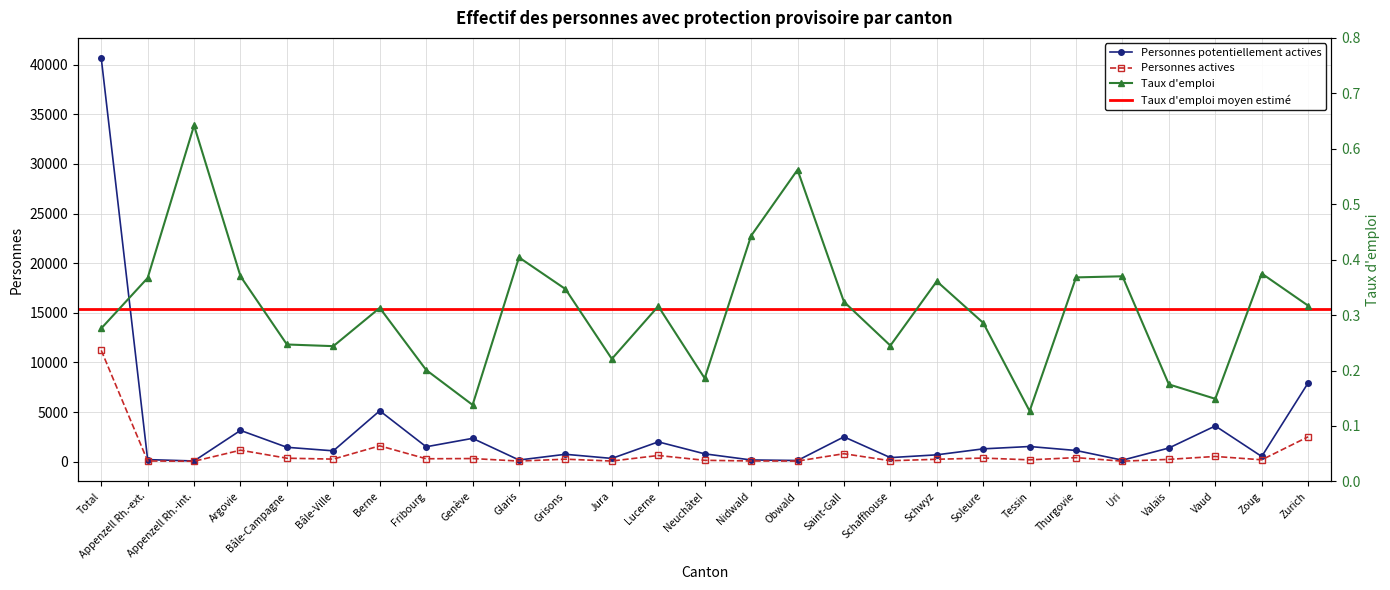

What is the smallest value displayed?

0.1